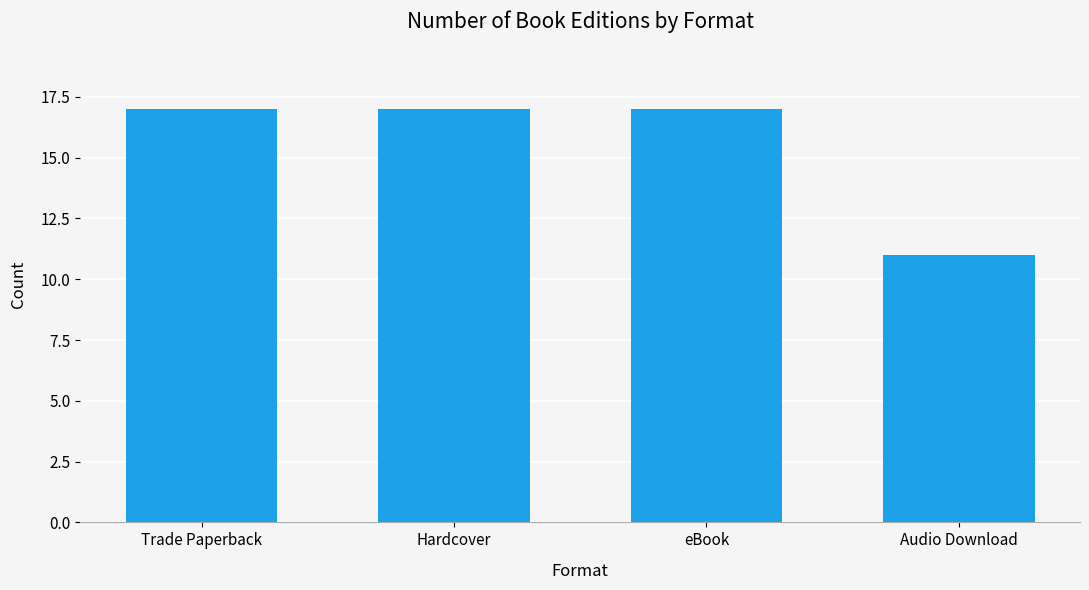

Which label corresponds to the smallest value in the chart?

Audio Download